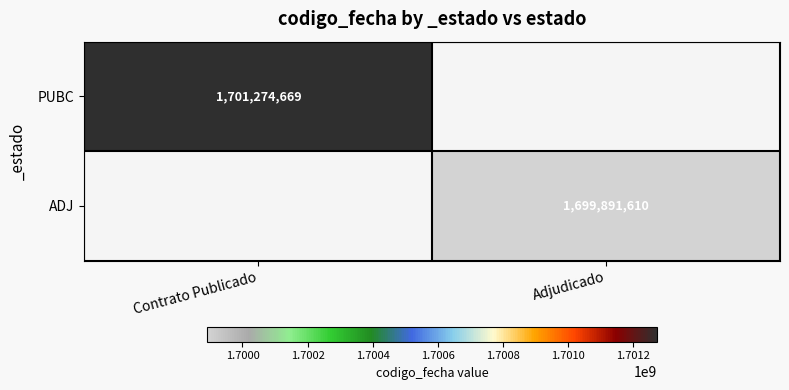

Is it true that ADJ equals 2976883460 at Adjudicado?

False